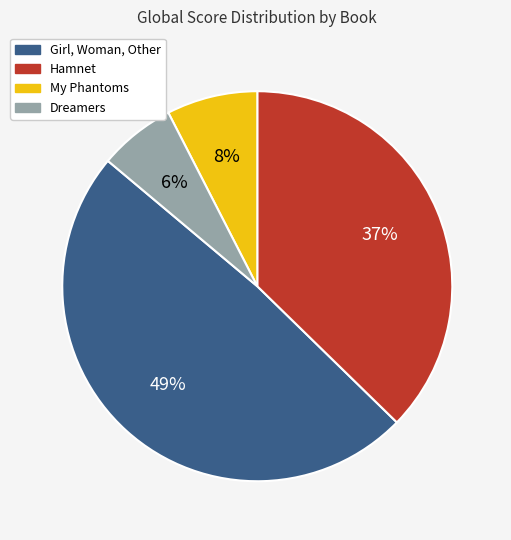

Count the number of slices in the pie.

4